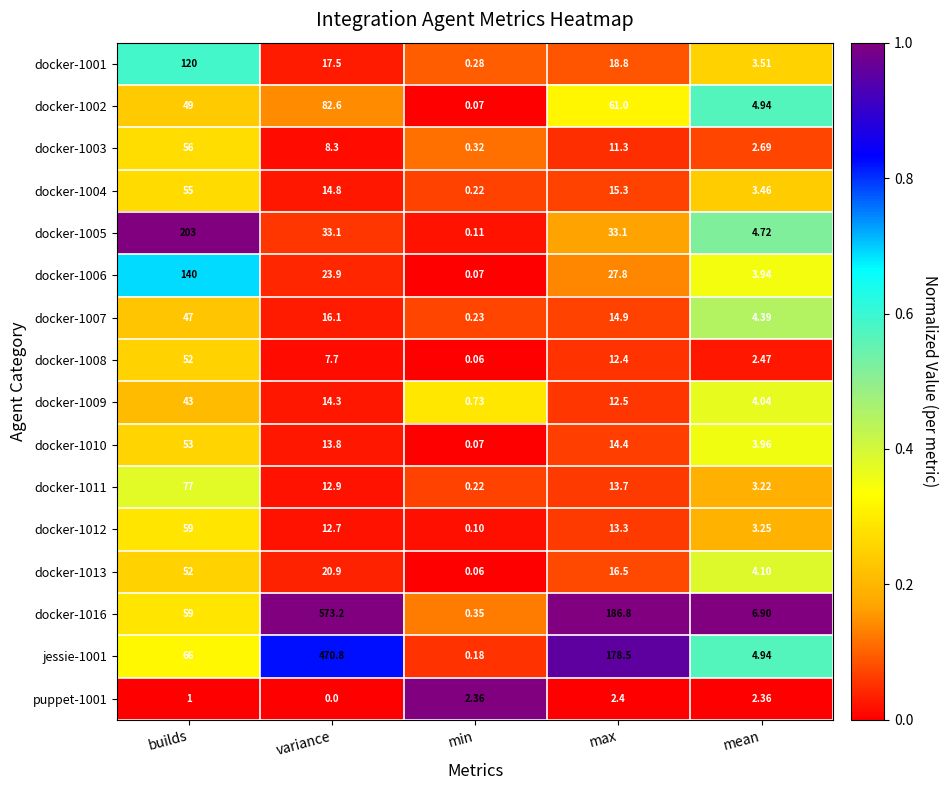

At which label is jessie-1001 closest to 235?

max